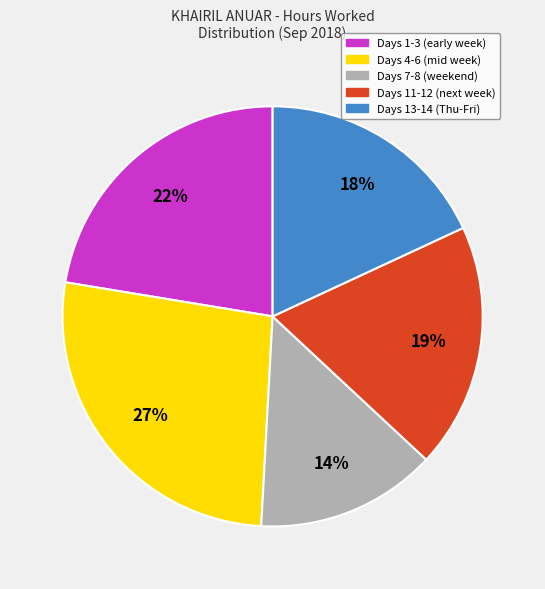

Which category has the smallest portion of the pie?

Days 7-8 (weekend)